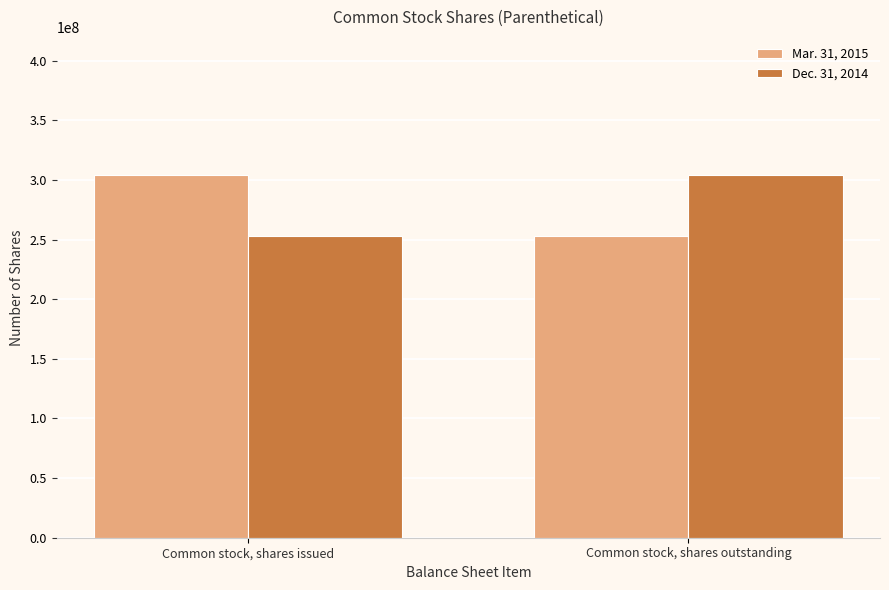

How many categories are shown in the chart?

2